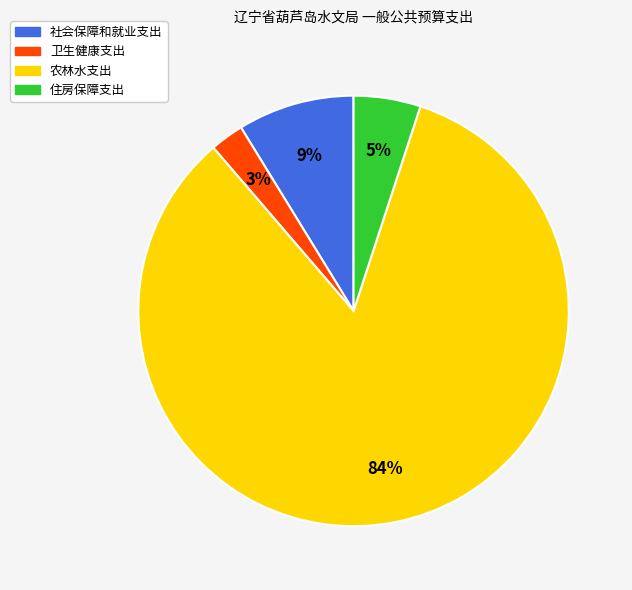

Does 农林水支出 account for over 50% of the chart?

Yes